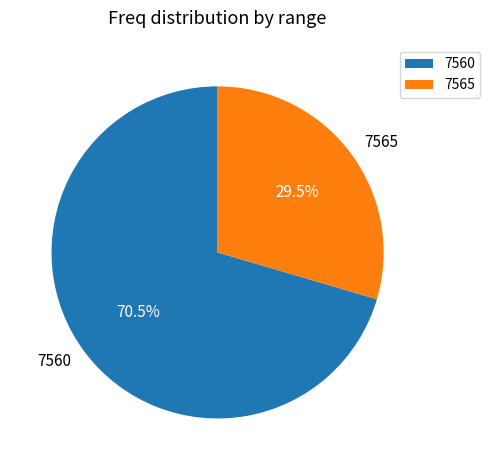

How many slices are in this pie chart?

2